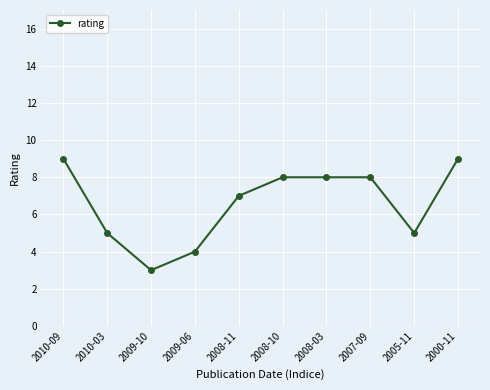

What value does the data have at 2005-11?

5